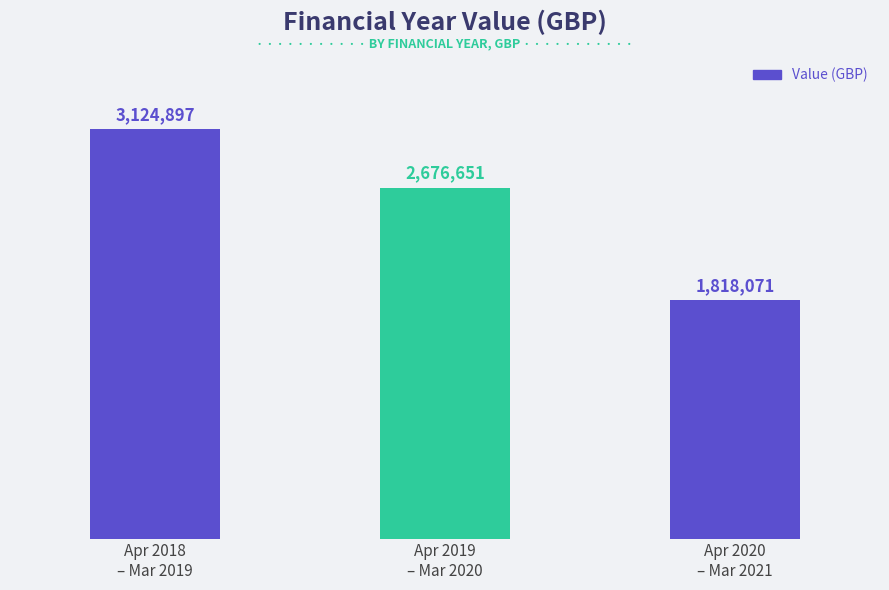

Rank the categories by value from highest to lowest.

Apr 2018
– Mar 2019, Apr 2019
– Mar 2020, Apr 2020
– Mar 2021